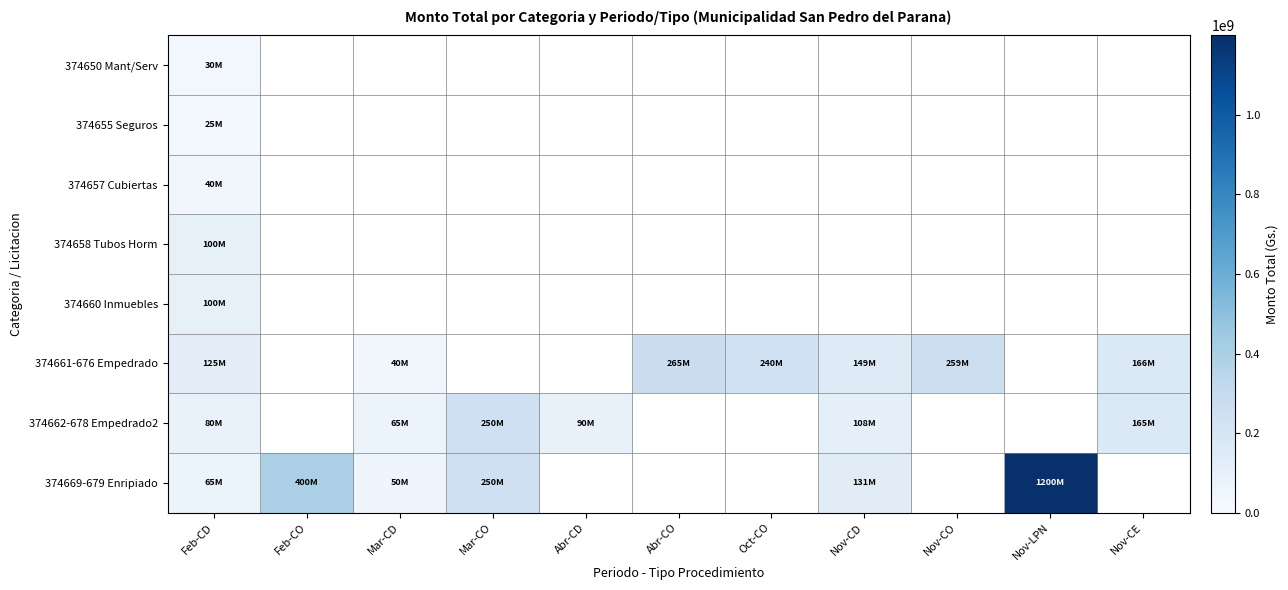

The value of 374662-678 Empedrado2 at Mar-CO is 250000000.0. True or false?

True